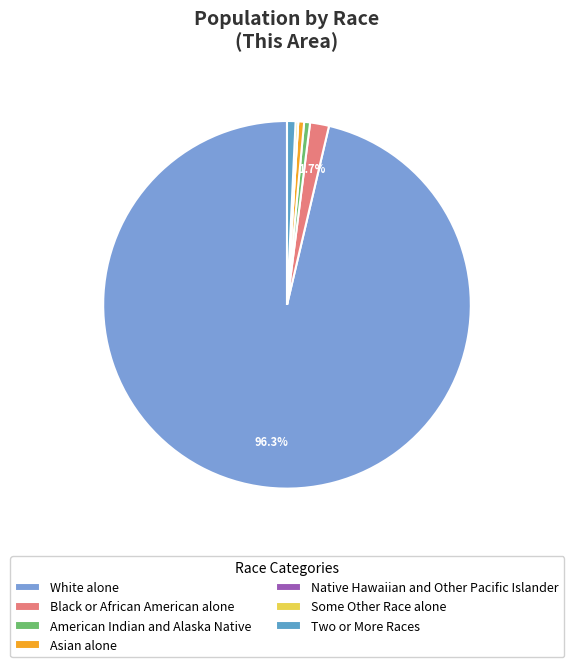

To the nearest percent, what is the average slice percentage?

14%